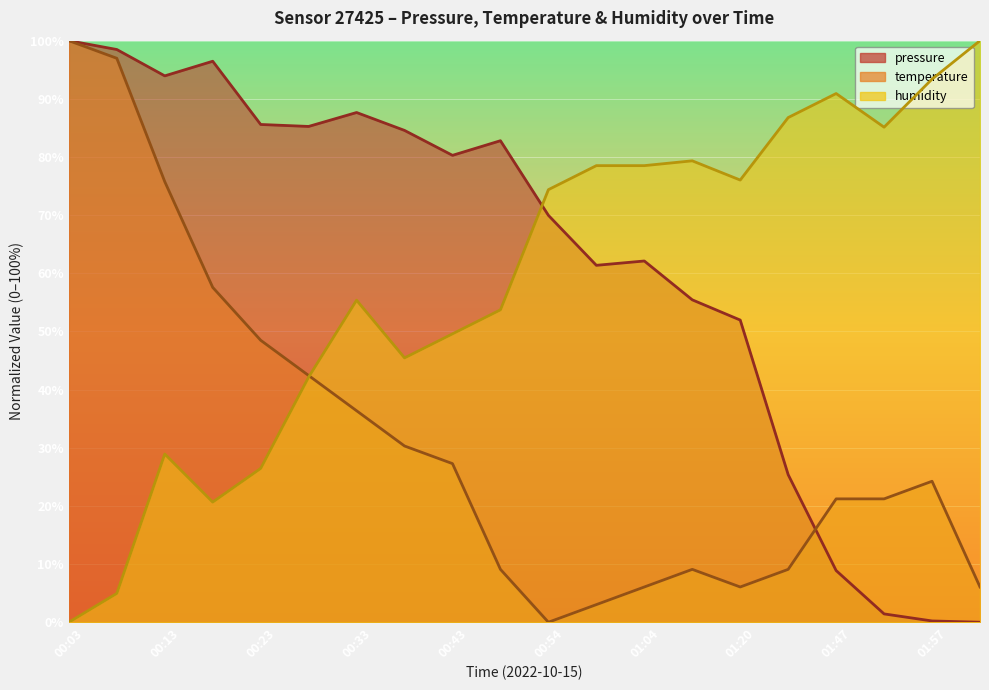

What is the maximum value shown in the chart?

100.0